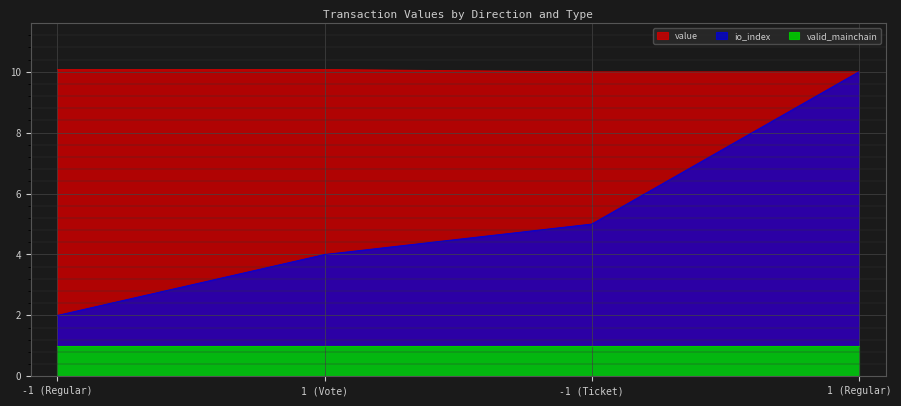

What is the difference between the second highest and second lowest values in the value series?

0.1